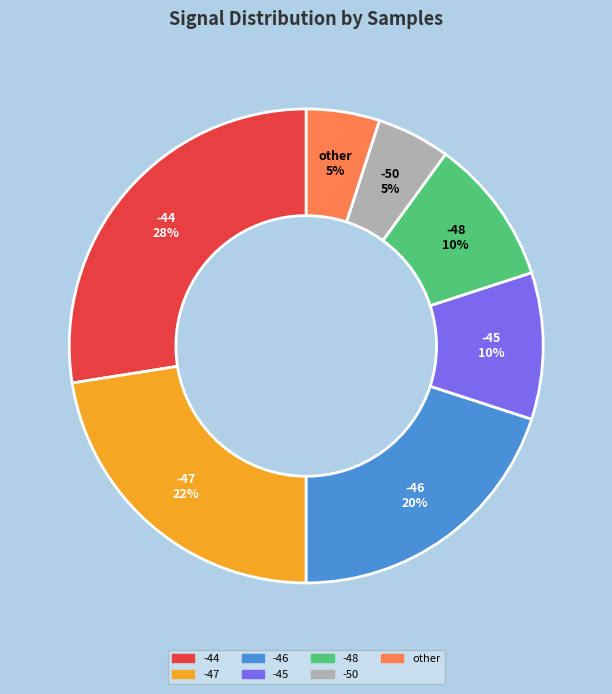

Is there any slice that represents more than half of the pie?

No